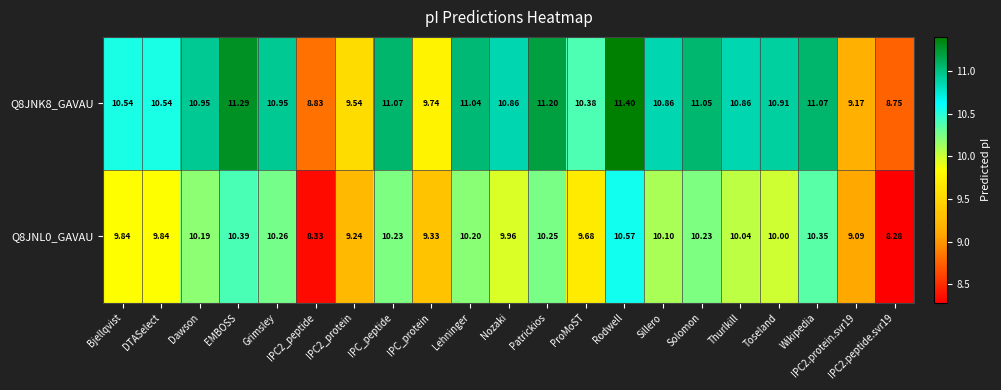

Count the number of data series in this chart.

2